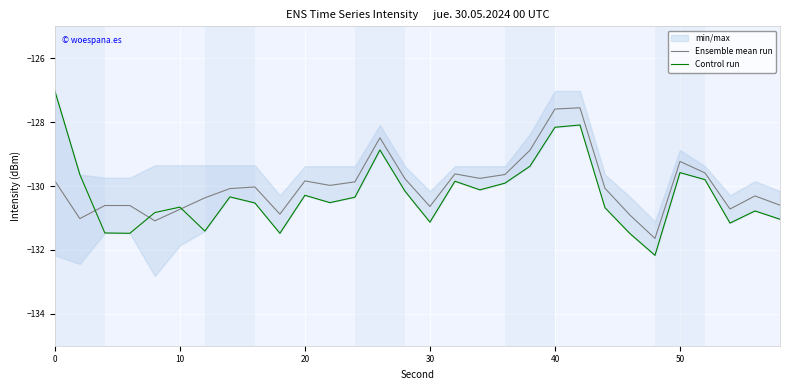

True or false: Ensemble mean run has a value of -195.6 at 10.

False